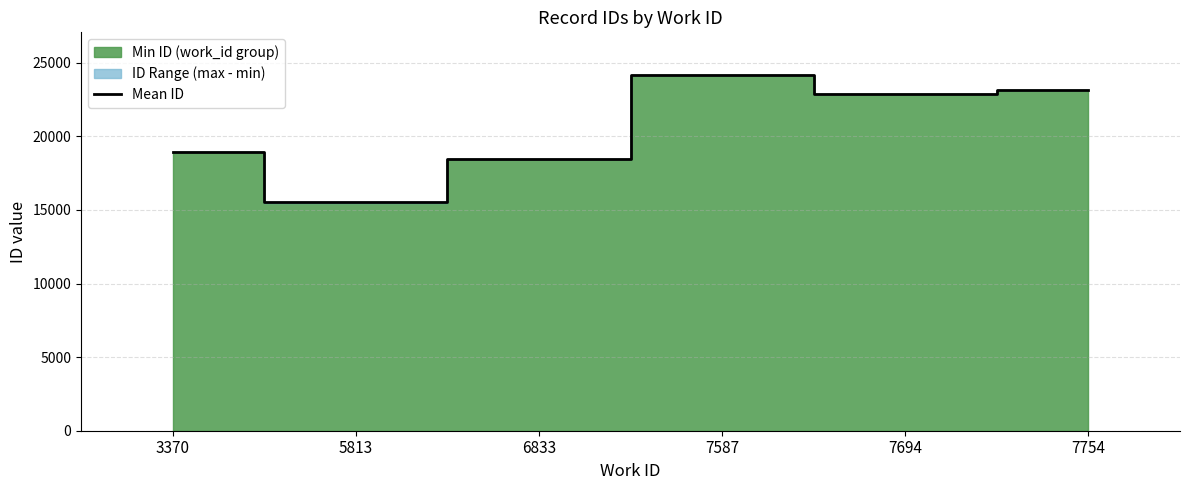

At which category does the data reach its first local peak?

7587